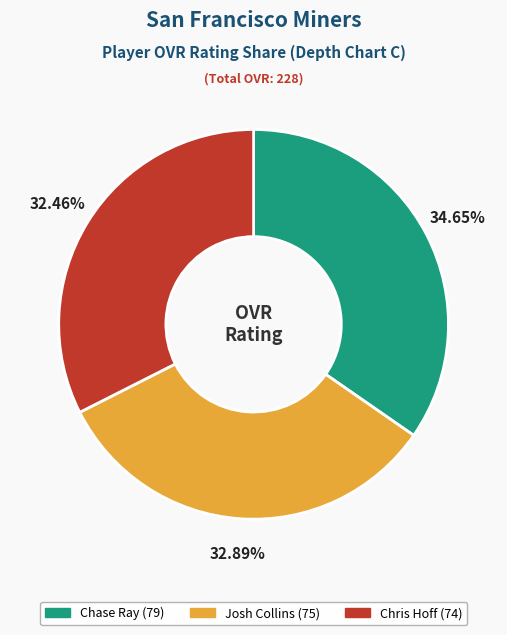

What is the total percentage of Chase Ray and Chris Hoff?

67.1%